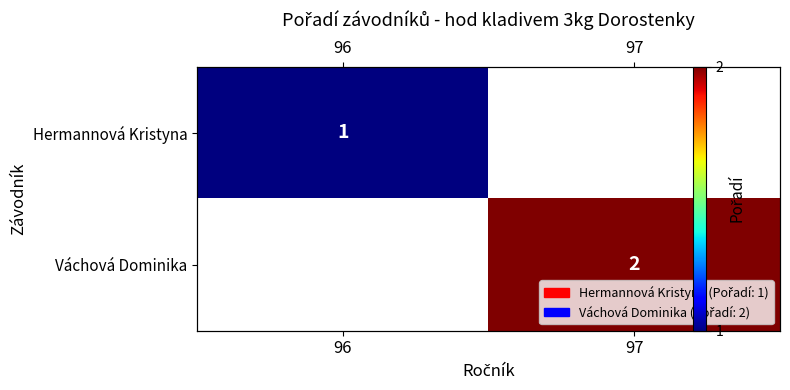

List the series in order of their overall mean, lowest first.

Hermannová Kristyna, Váchová Dominika